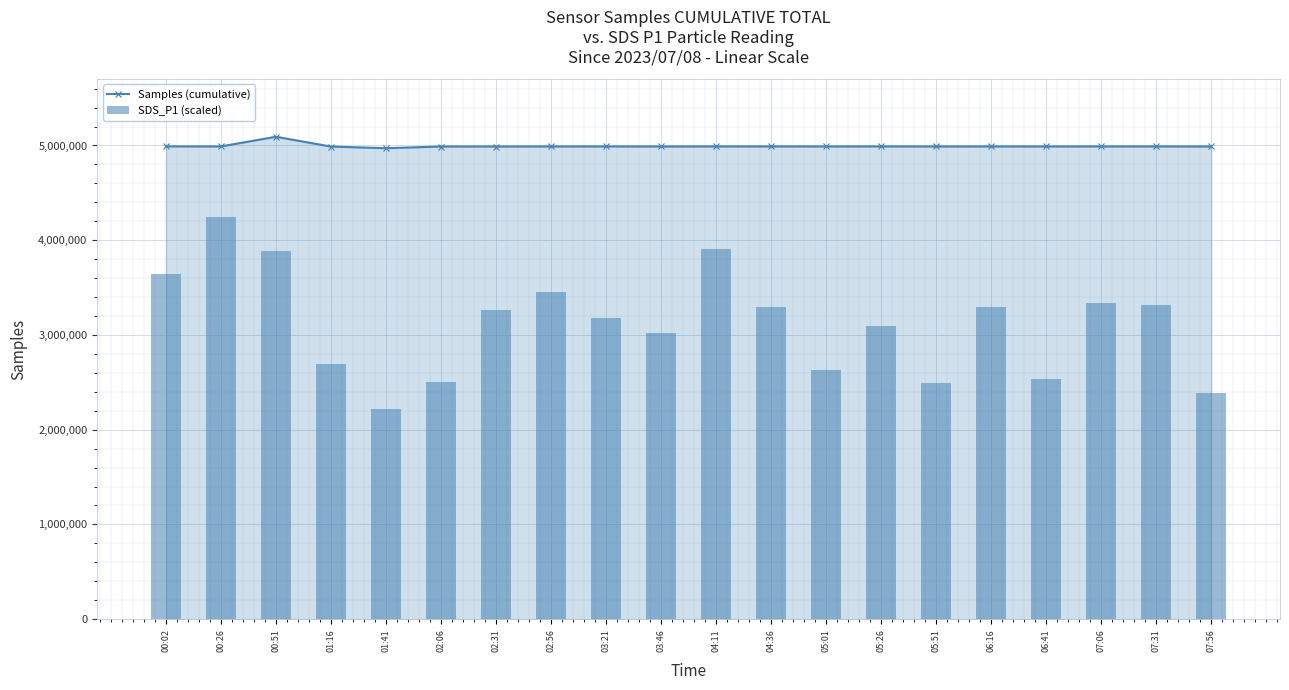

Reading left to right, list all the values displayed in this chart.

Samples (cumulative): 4990449.0	4990121.0	5092167.0	4988522.0	4971439.0	4989197.0	4989197.0	4989850.0	4990000.0	4989500.0	4990100.0	4990200.0	4989900.0	4990300.0	4989600.0	4990000.0	4989800.0	4990100.0	4990050.0	4989750.0
SDS_P1 (scaled): 3642150.9	4243472.5	3886590.6	2688836.3	2214623.3	2507950.9	3265713.9	3456376.8	3177715.6	3021274.2	3911034.6	3299935.4	2630170.7	3089717.3	2493284.5	3299935.4	2532394.9	3334157.0	3314601.8	2385731.1